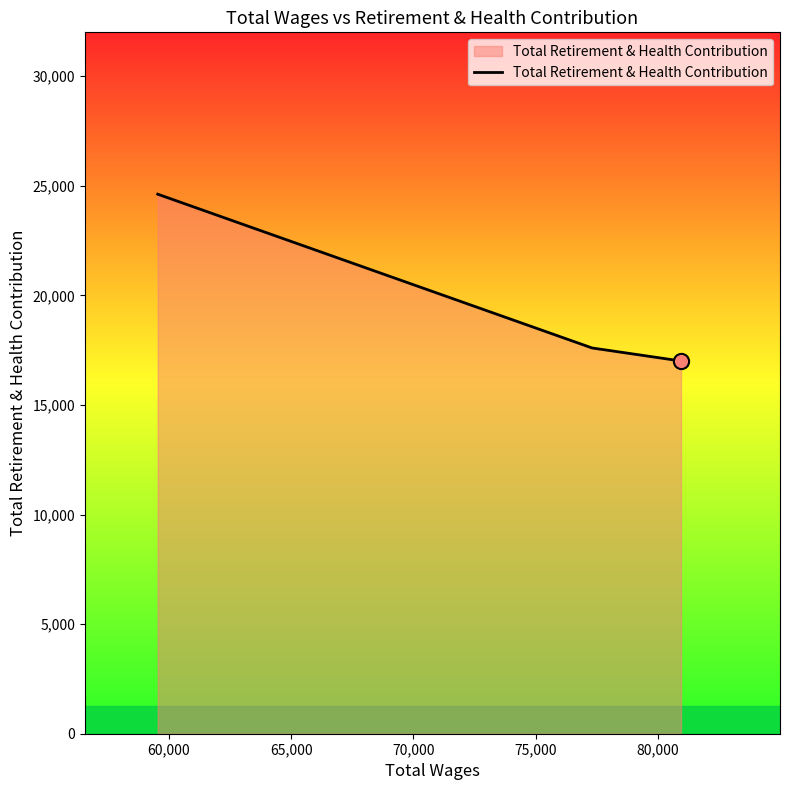

What is the average value?

19744